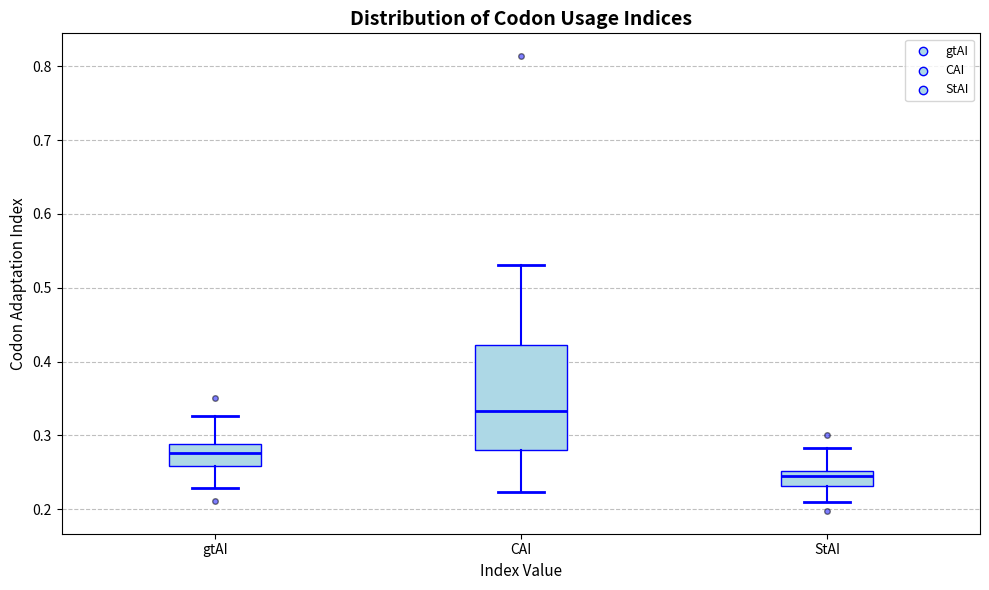

Where does the median line of the box for StAI sit on the y-axis? The values are not printed on the chart, so give them approximately, as read against the axis.

0.24